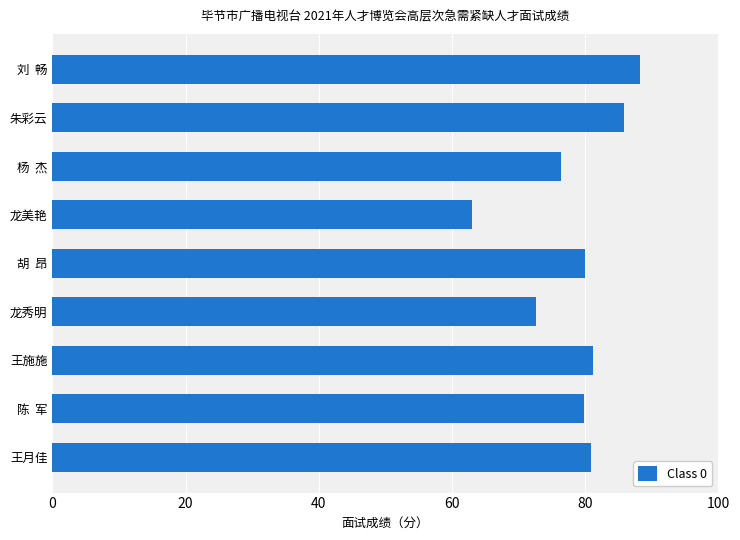

At which label is the value closest to 75?

杨  杰